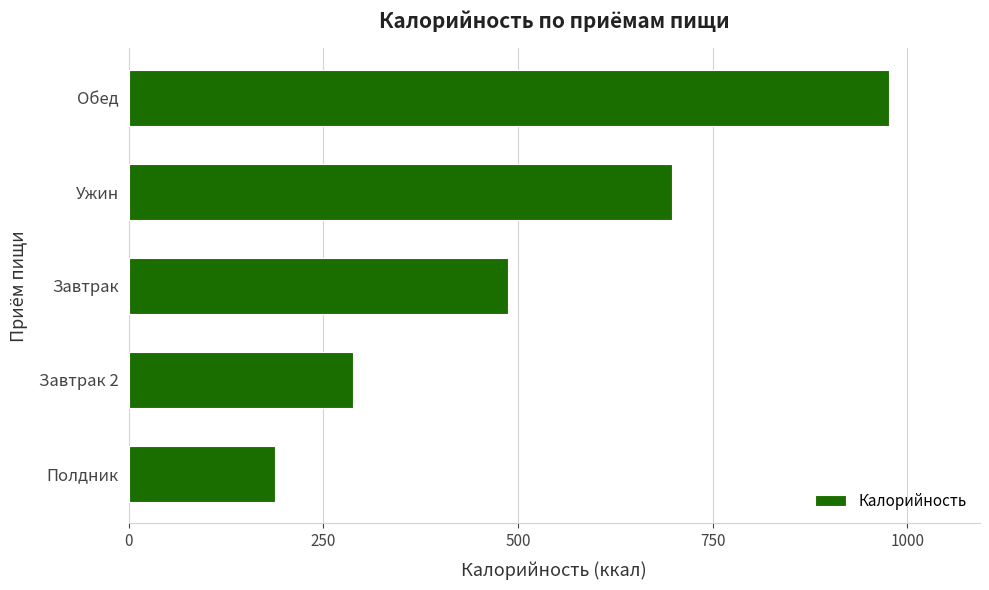

How many values are below 487?

2